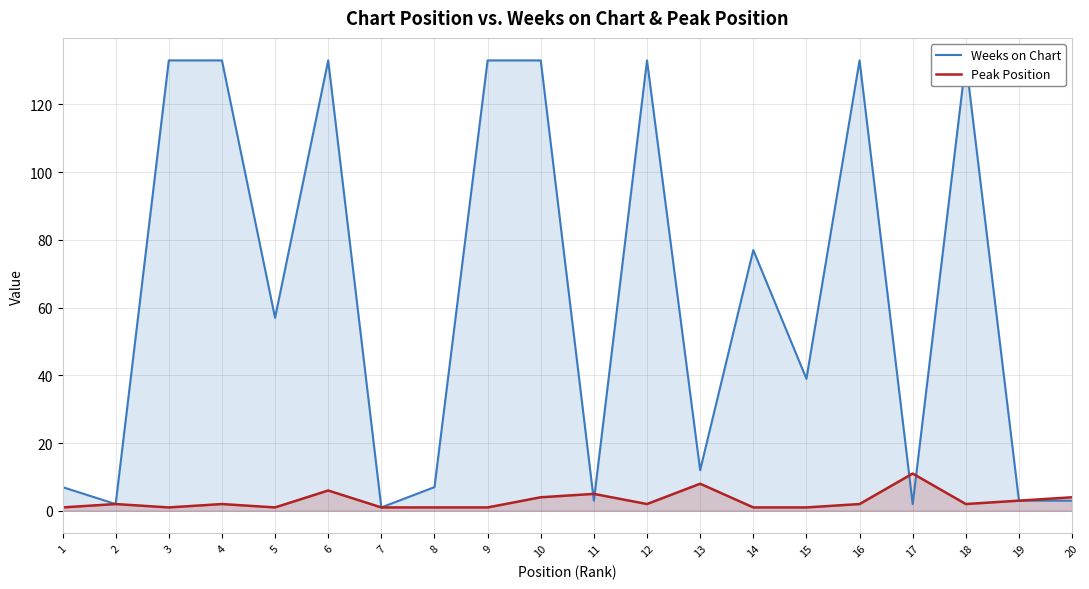

Count the number of data series in this chart.

2